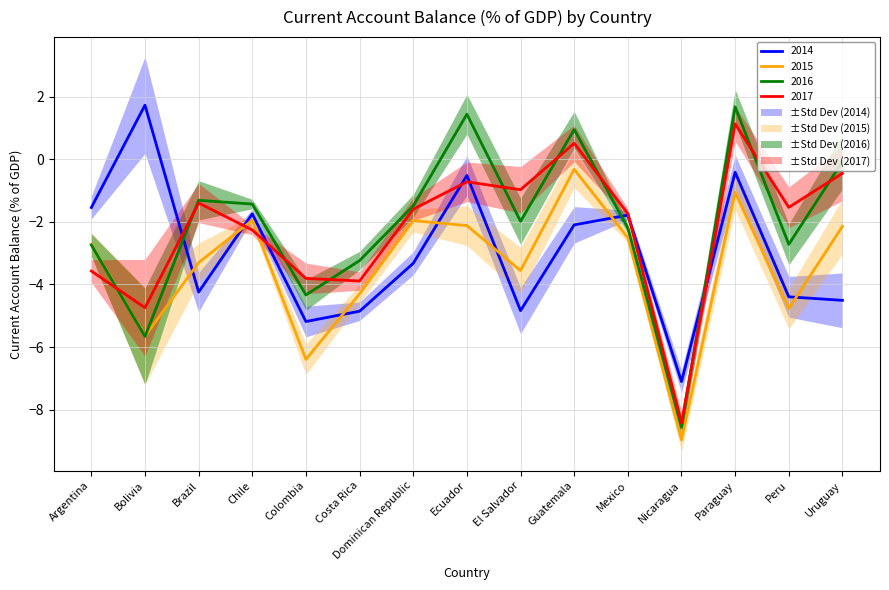

What is the lowest value of the 2014 series?

-7.1